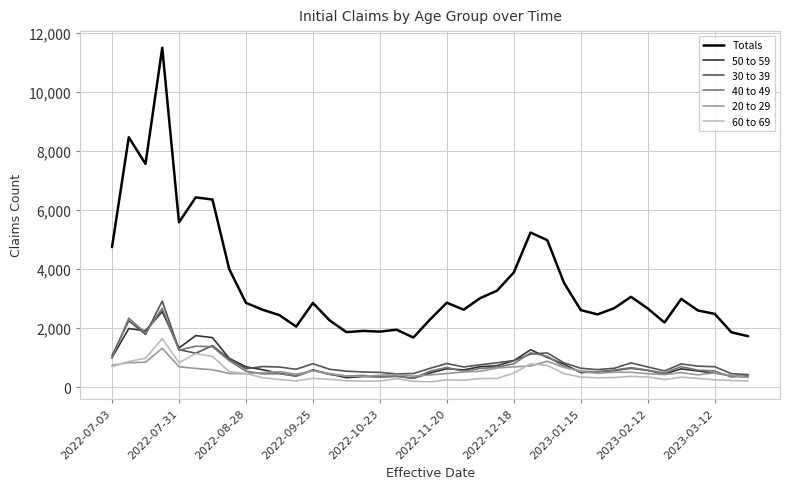

True or false: Totals and 50 to 59 cross at least once.

False